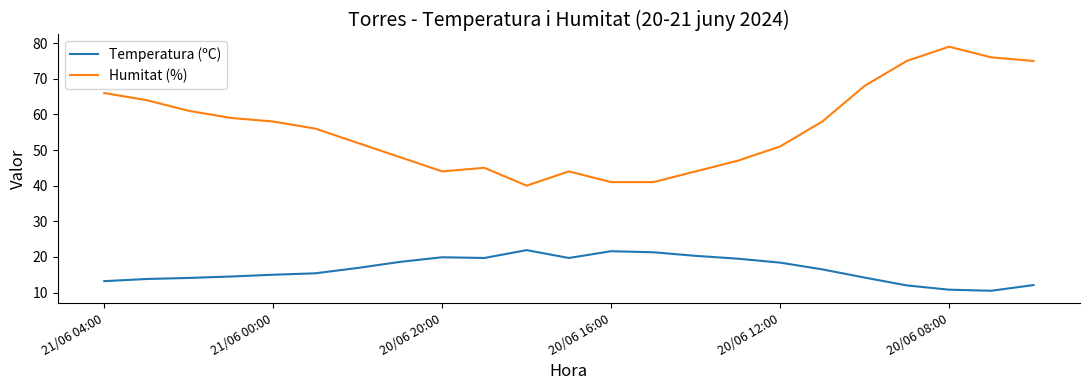

Which series has the largest total across all categories?

Humitat (%)